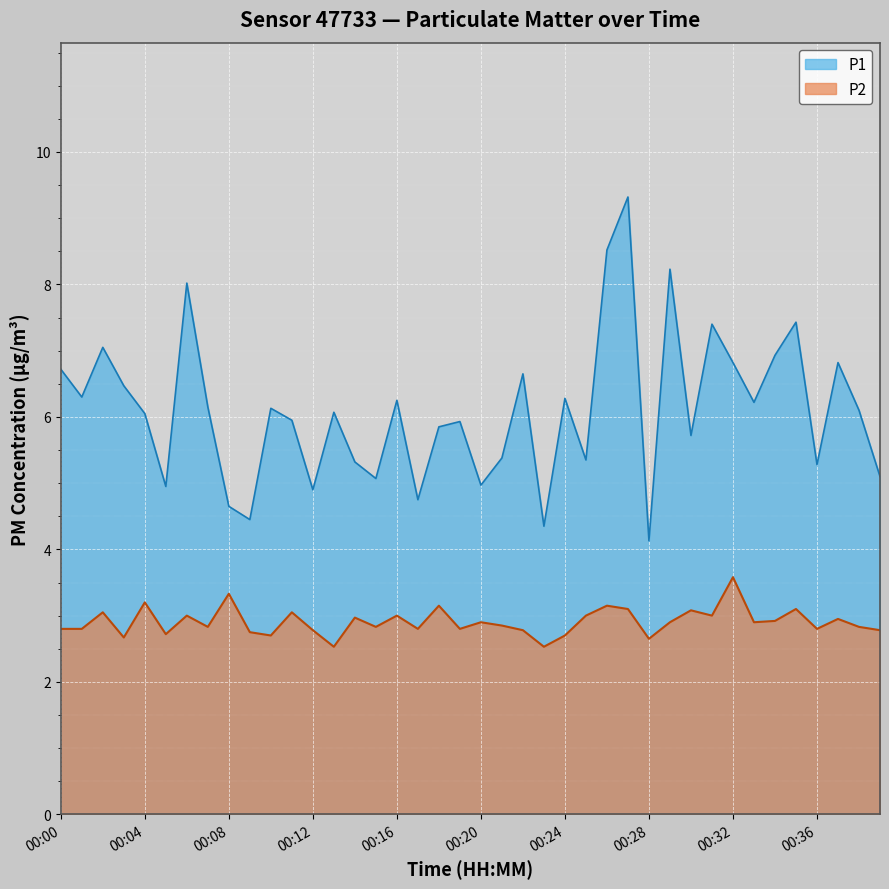

What is the difference between the P2 values at 00:25 and 00:13?

0.5